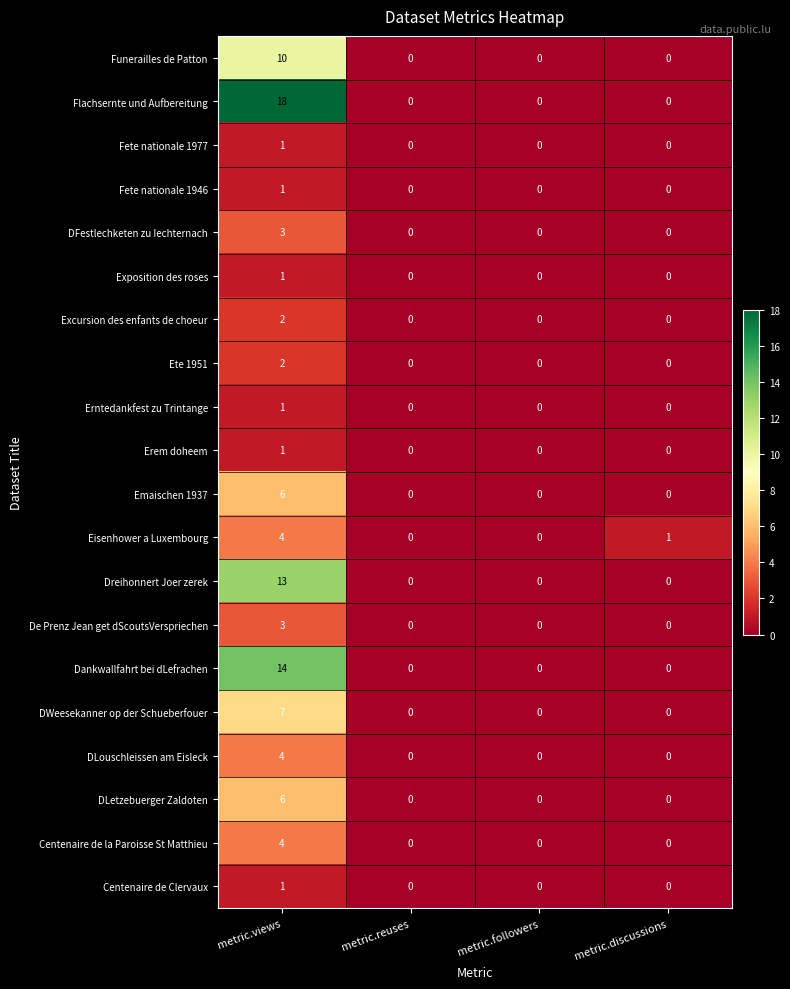

What is the spread (max minus min) of values at metric.views?

17